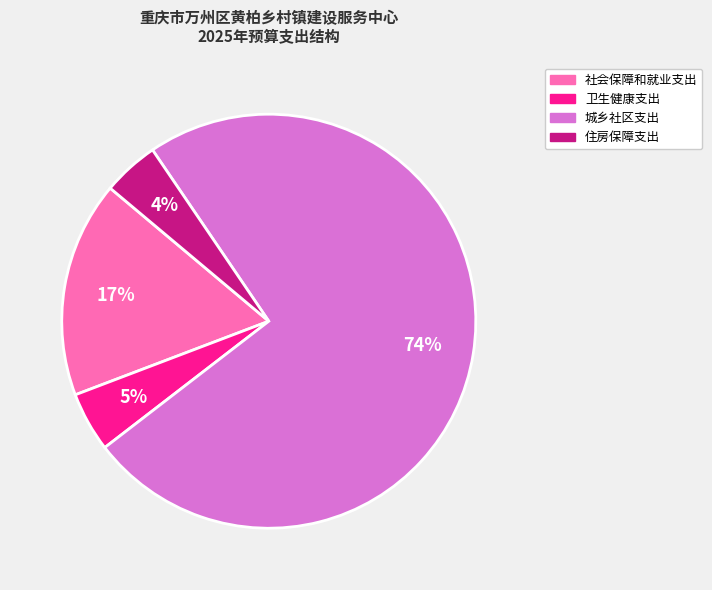

To the nearest percent, what is the combined percentage of 住房保障支出 and 卫生健康支出?

9%